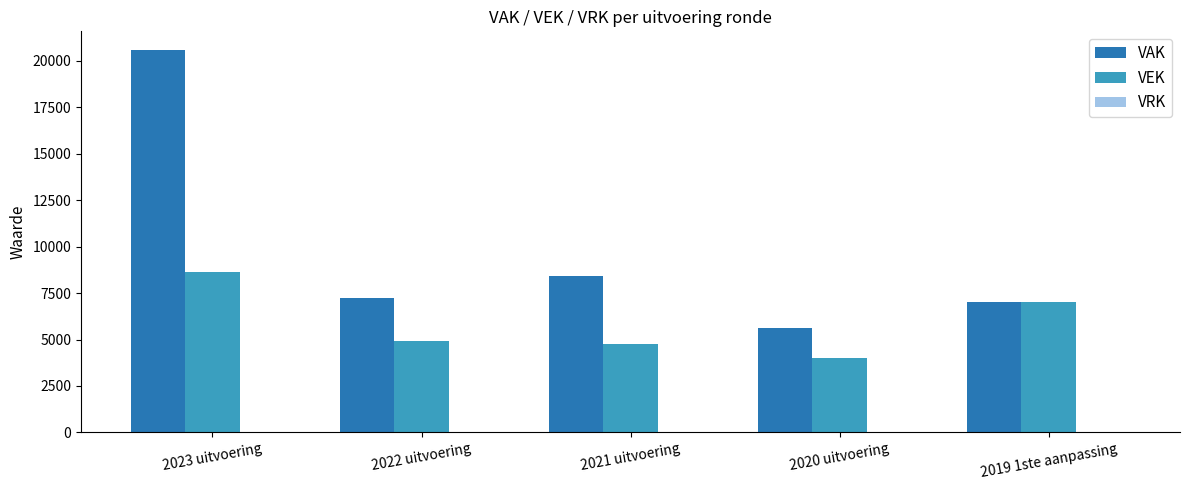

Which category has the highest value across all series?

2023 uitvoering